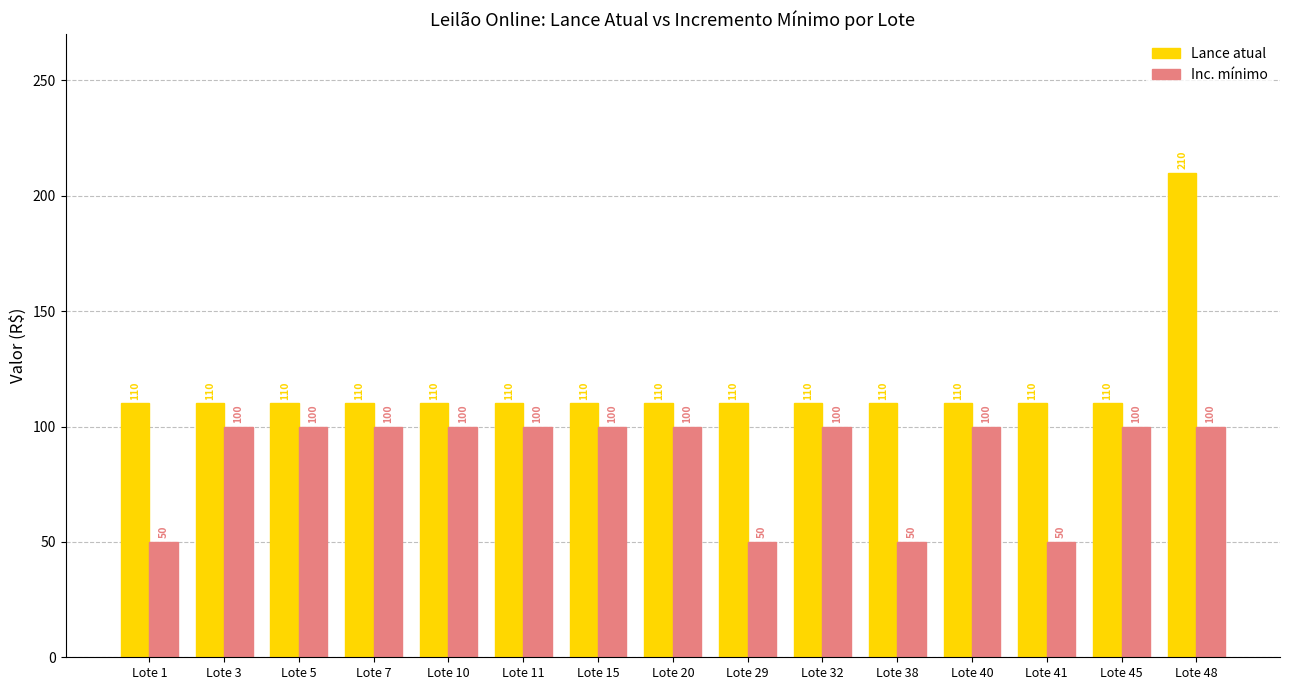

What is the approximate value of Inc. mínimo at Lote 7, to the nearest 10?

100